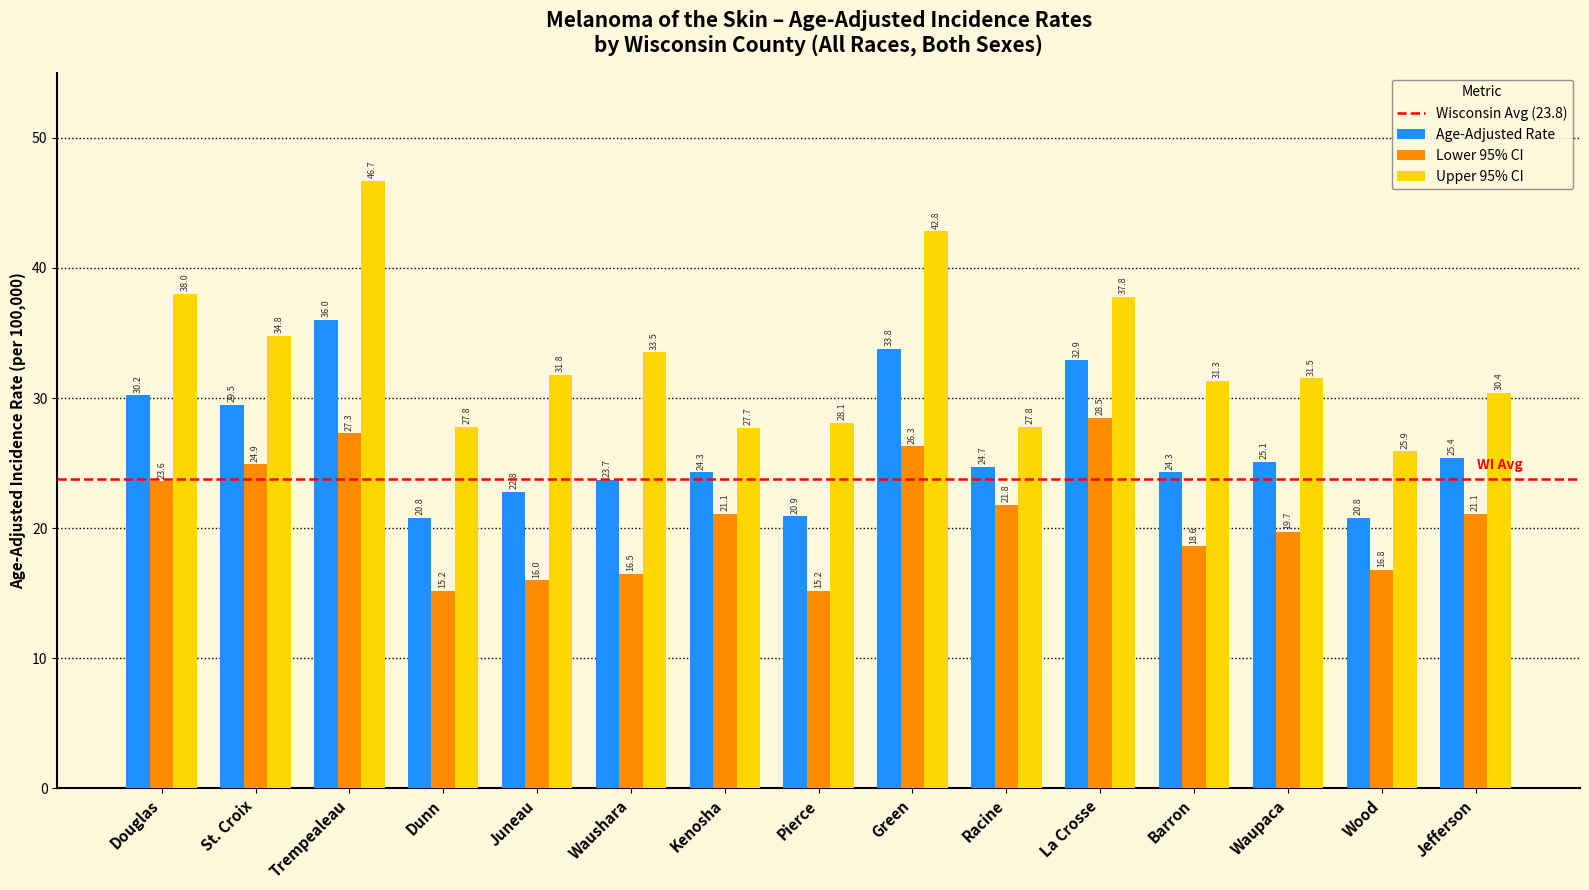

Which series has the largest total across all categories?

Upper 95% CI